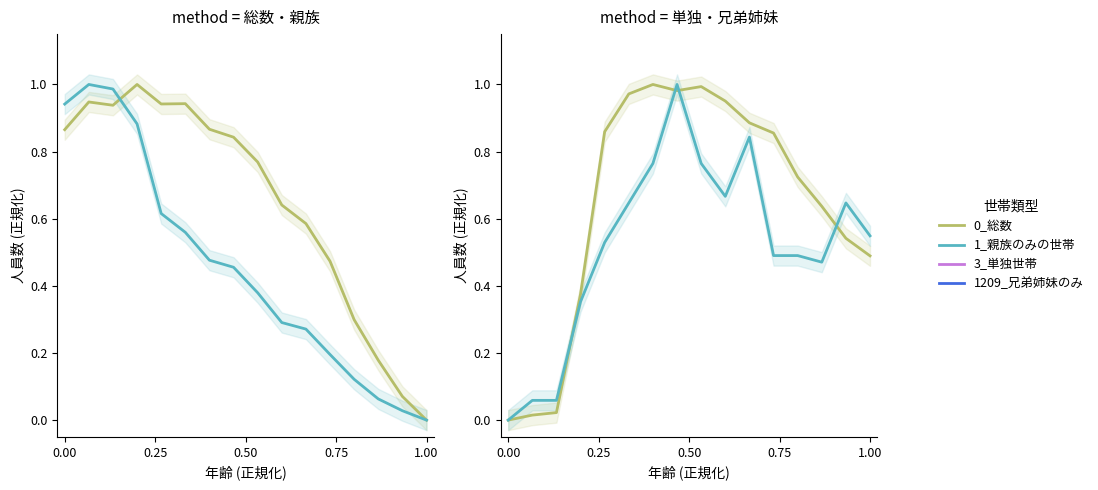

Does the chart have visible grid lines?

No